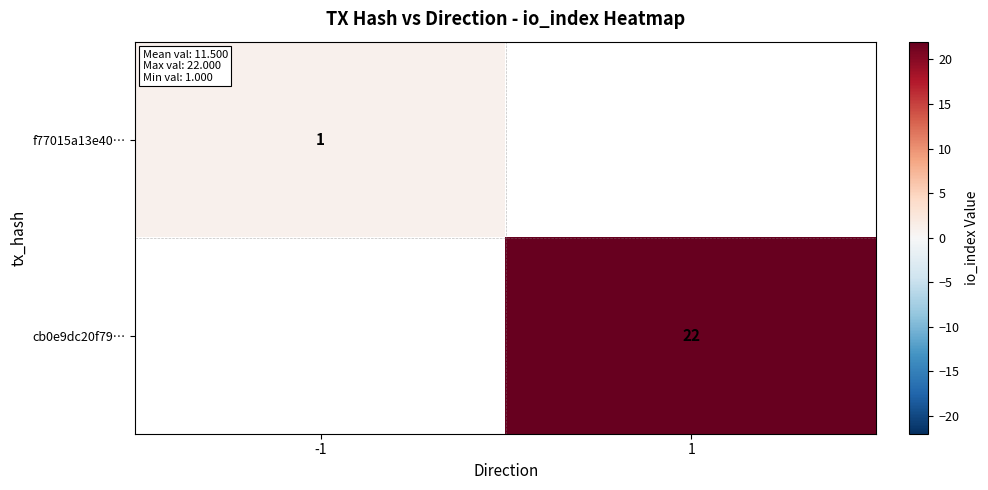

Between -1 and 1, which is larger?

1